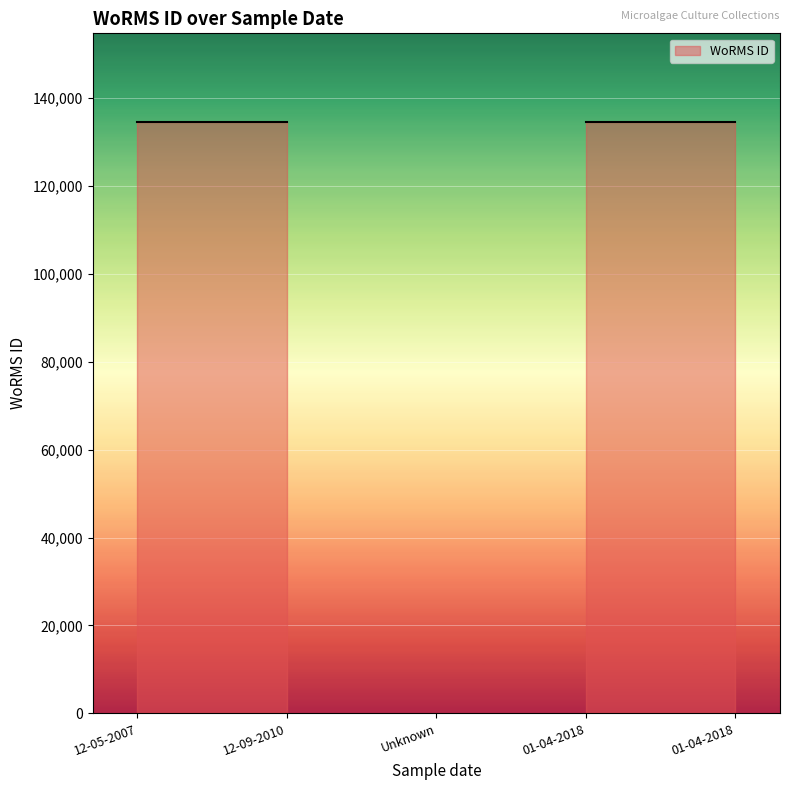

The value at Unknown is 77261. True or false?

False